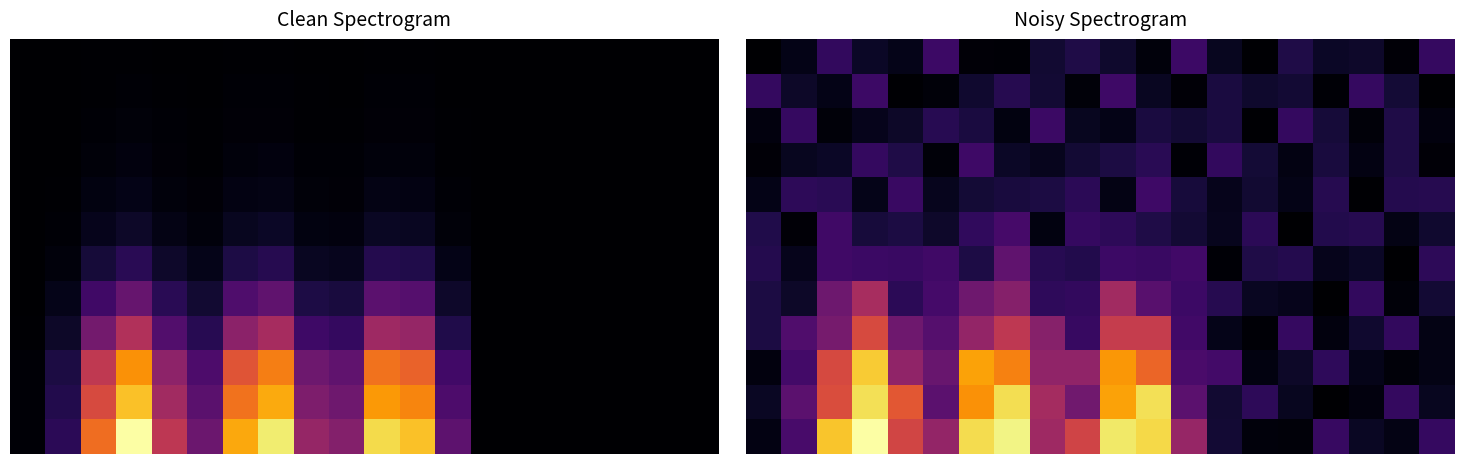

Count the number of categories in the chart.

20